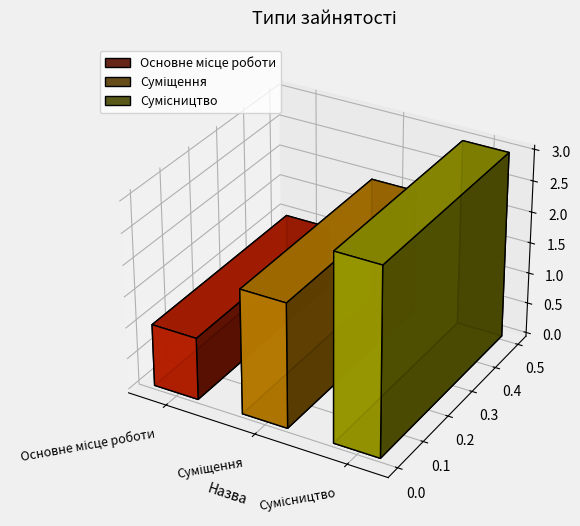

What is the ratio of the value at Сумісництво to the value at Суміщення?

1.5